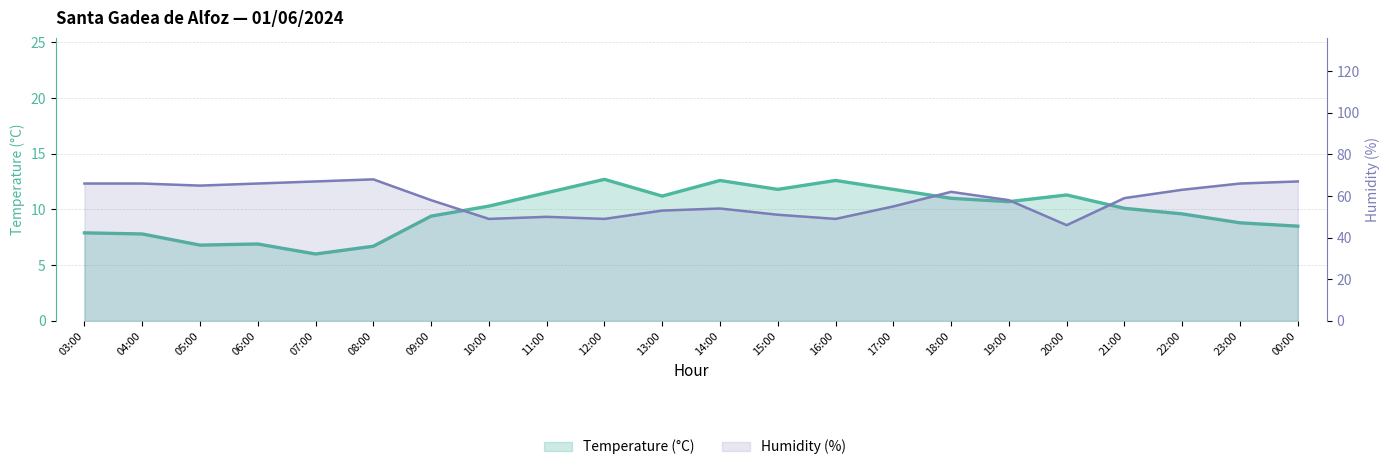

Reading right to left, extract all data points from this chart.

Temperature (°C): 00:00=8.5	23:00=8.8	22:00=9.6	21:00=10.1	20:00=11.3	19:00=10.7	18:00=11.0	17:00=11.8	16:00=12.6	15:00=11.8	14:00=12.6	13:00=11.2	12:00=12.7	11:00=11.5	10:00=10.3	09:00=9.4	08:00=6.7	07:00=6.0	06:00=6.9	05:00=6.8	04:00=7.8	03:00=7.9
Humidity (%): 00:00=67.0	23:00=66.0	22:00=63.0	21:00=59.0	20:00=46.0	19:00=58.0	18:00=62.0	17:00=55.0	16:00=49.0	15:00=51.0	14:00=54.0	13:00=53.0	12:00=49.0	11:00=50.0	10:00=49.0	09:00=58.0	08:00=68.0	07:00=67.0	06:00=66.0	05:00=65.0	04:00=66.0	03:00=66.0